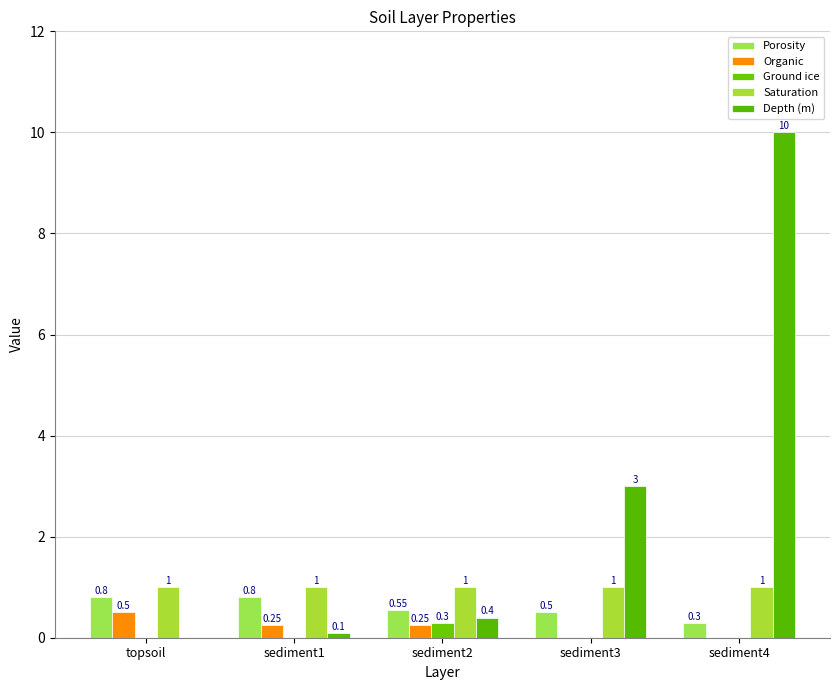

Is the value of Saturation at sediment1 greater than the value of Organic at topsoil?

Yes